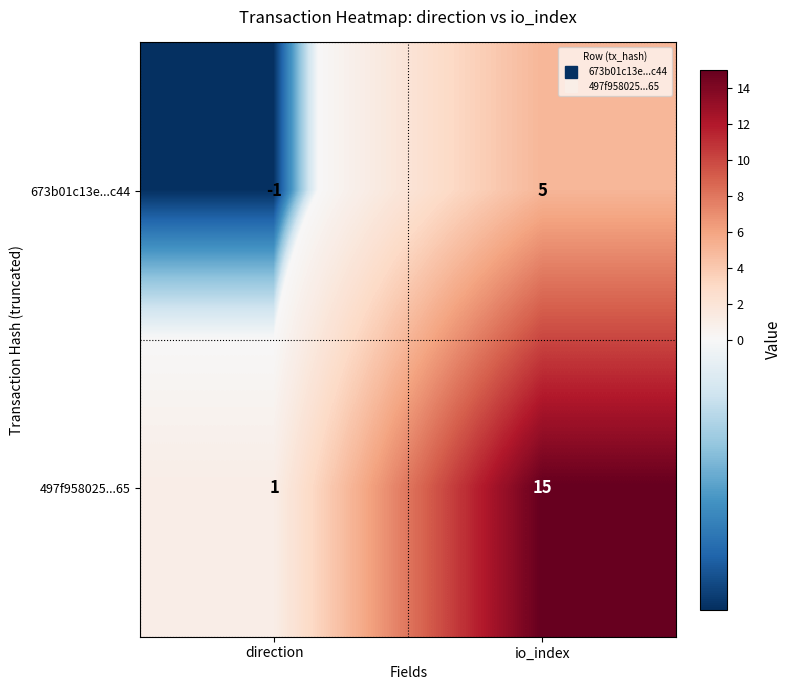

Reading right to left, extract all data points from this chart.

673b01c13e...c44: io_index=5	direction=-1
497f958025...65: io_index=15	direction=1